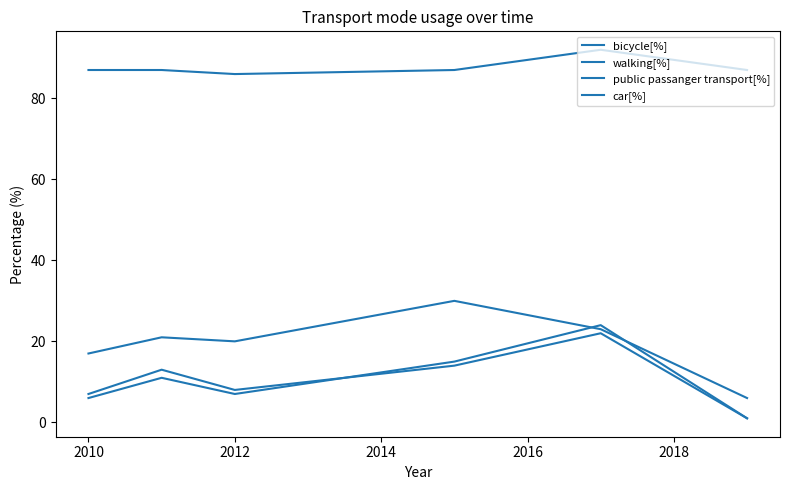

Which series has the largest total across all categories?

car[%]